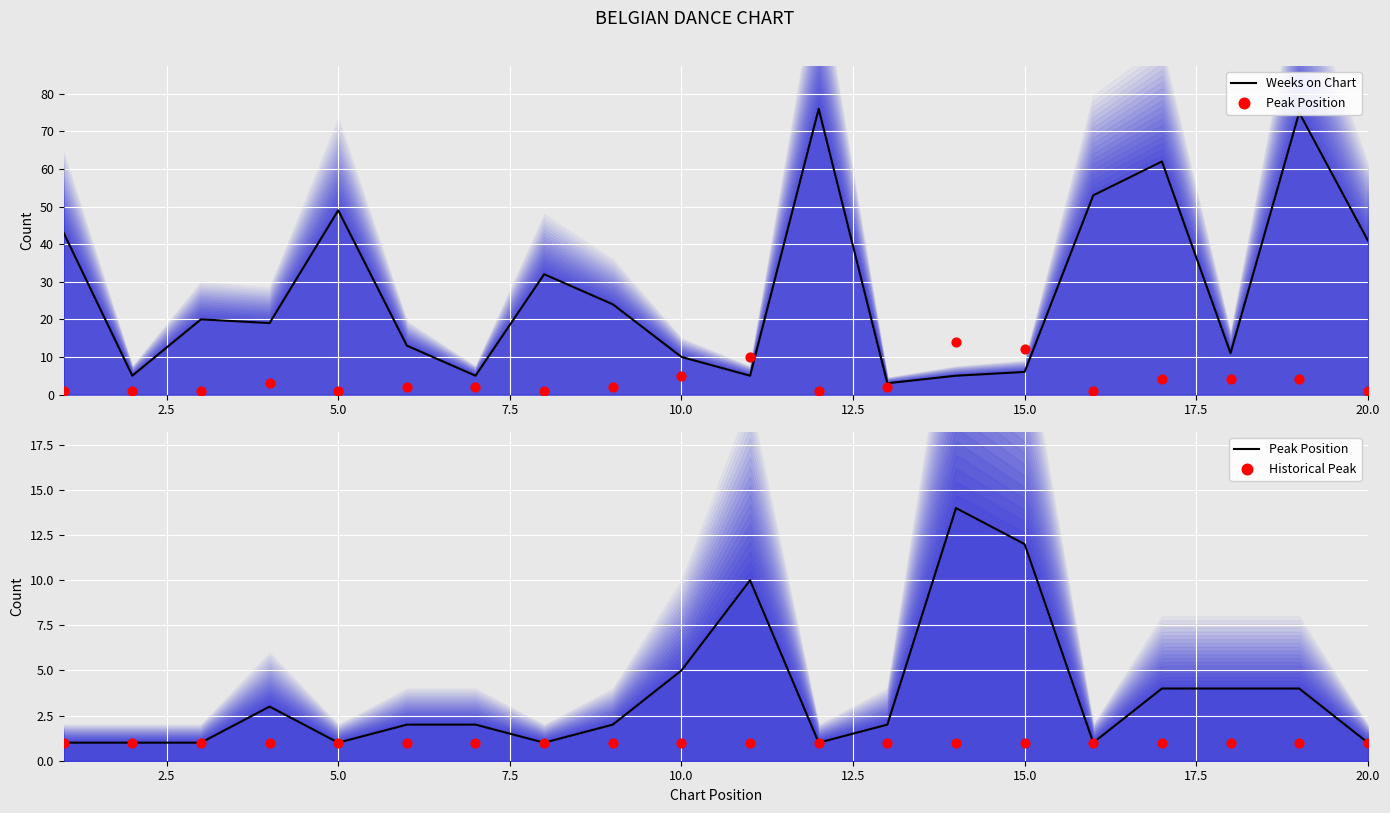

Is the value of Historical Peak at 10.0 greater than the value of Peak Position at 20.0?

No